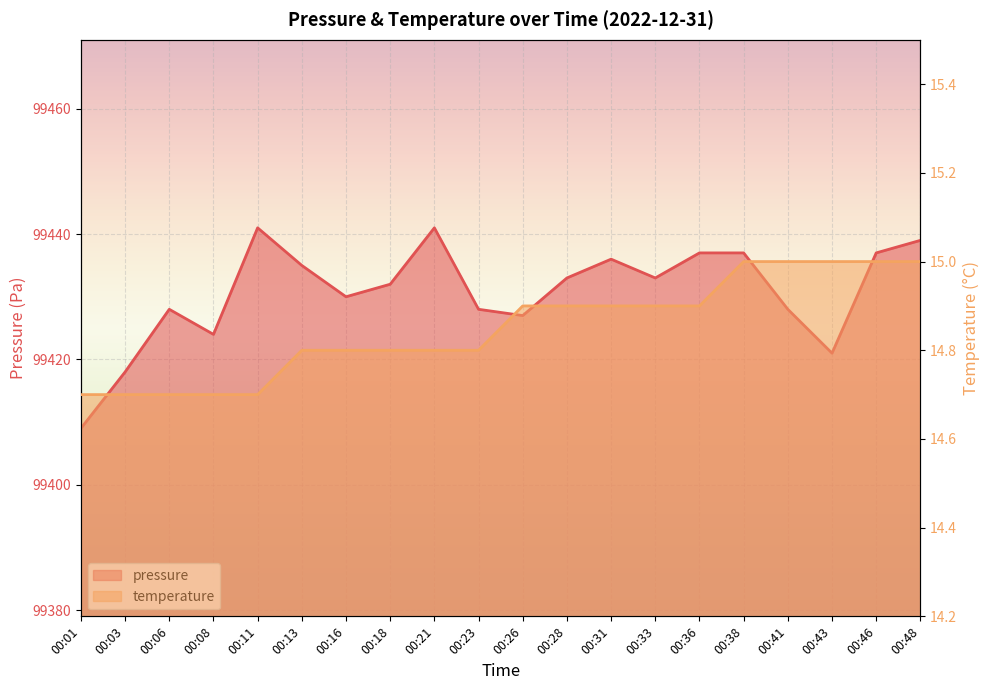

What is the approximate value of temperature at 00:38?

15.0